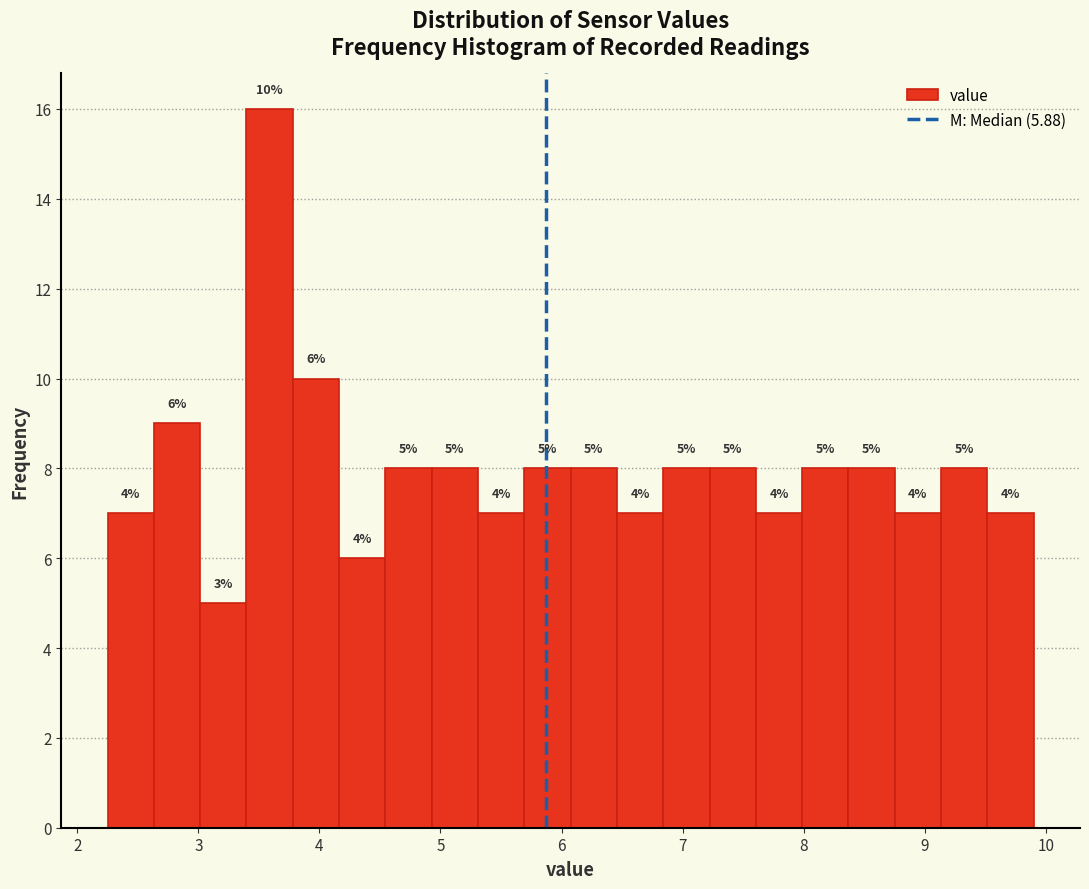

Read against the x-axis, roughly where is the centre of the tallest bar?

3.6